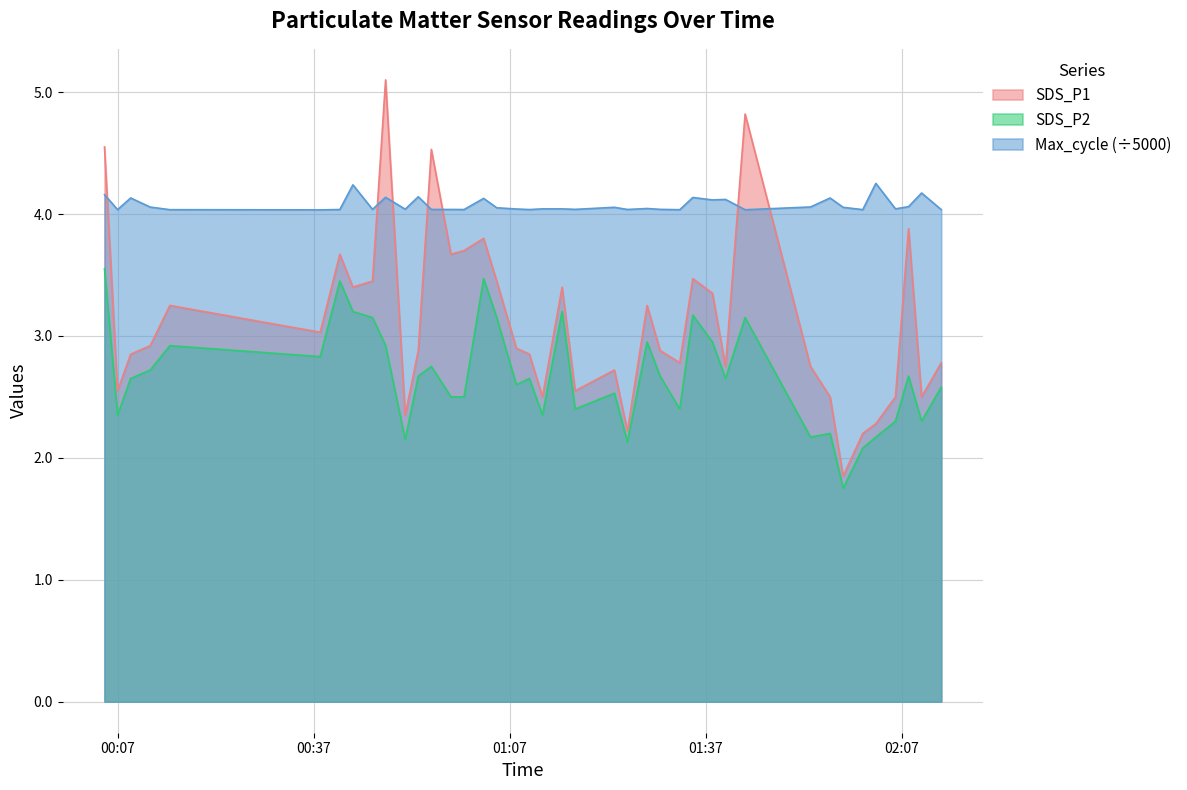

How many data points does each series have?

40